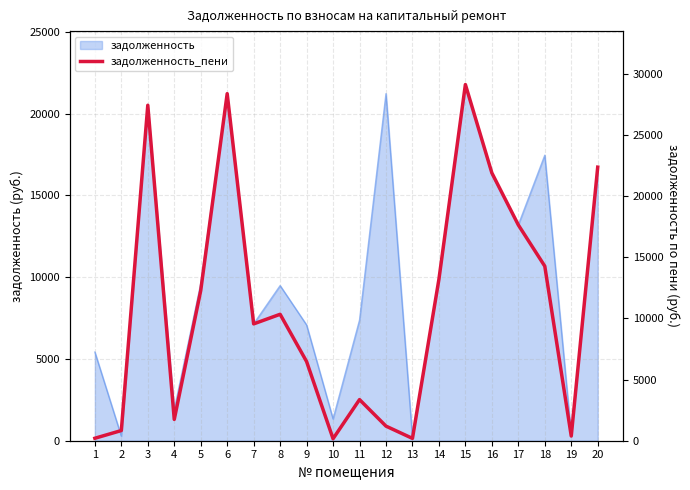

Rank the categories by value from lowest to highest.

10, 13, 1, 19, 2, 12, 4, 11, 9, 7, 8, 5, 14, 18, 17, 16, 20, 3, 6, 15